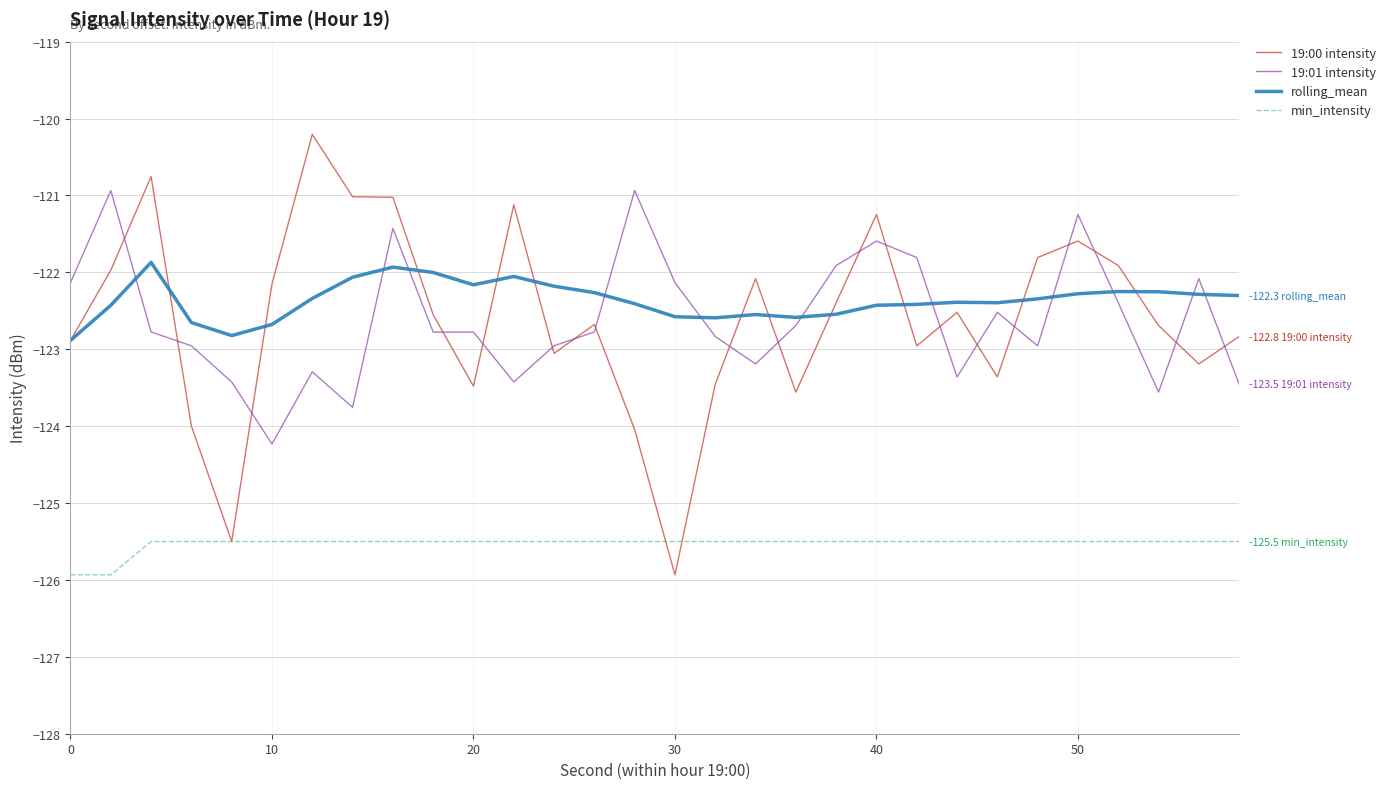

True or false: 19:01 intensity and min_intensity intersect in this chart.

False